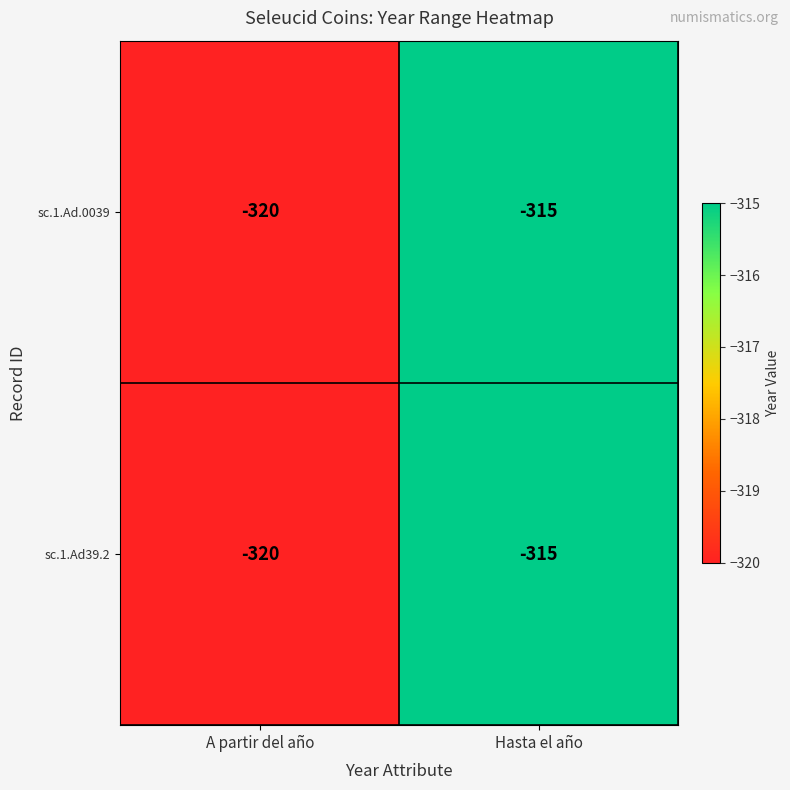

The sc.1.Ad39.2 series shows -118 at Hasta el año. True or false?

False